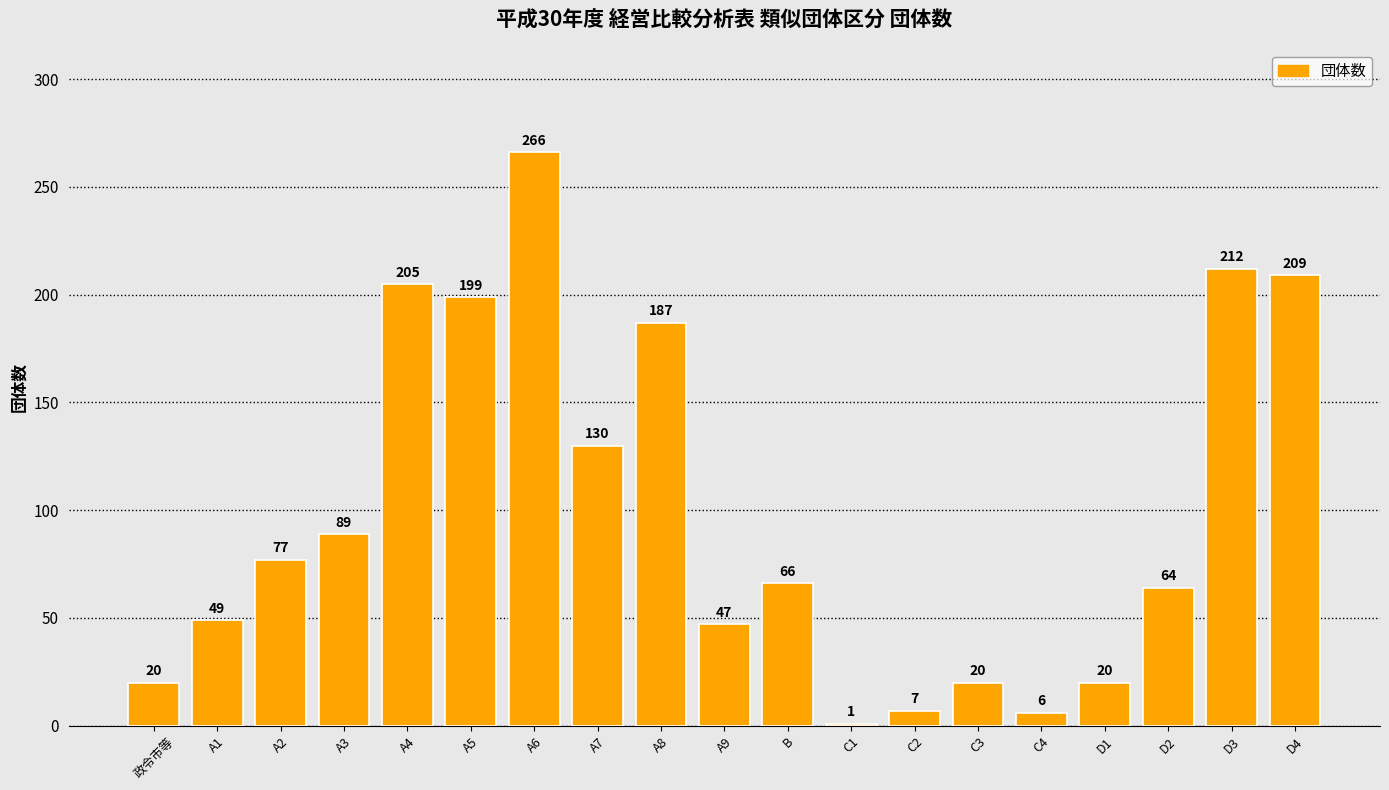

What is the label of the 16th bar from the right?

A3